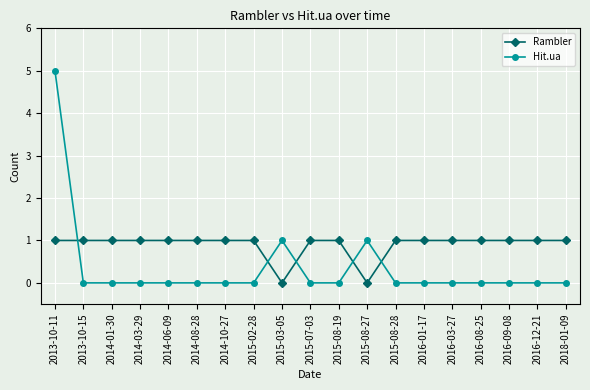

Reading right to left, extract all data points from this chart.

Rambler: 2018-01-09=1	2016-12-21=1	2016-09-08=1	2016-08-25=1	2016-03-27=1	2016-01-17=1	2015-08-28=1	2015-08-27=0	2015-08-19=1	2015-07-03=1	2015-03-05=0	2015-02-28=1	2014-10-27=1	2014-08-28=1	2014-06-09=1	2014-03-29=1	2014-01-30=1	2013-10-15=1	2013-10-11=1
Hit.ua: 2018-01-09=0	2016-12-21=0	2016-09-08=0	2016-08-25=0	2016-03-27=0	2016-01-17=0	2015-08-28=0	2015-08-27=1	2015-08-19=0	2015-07-03=0	2015-03-05=1	2015-02-28=0	2014-10-27=0	2014-08-28=0	2014-06-09=0	2014-03-29=0	2014-01-30=0	2013-10-15=0	2013-10-11=5